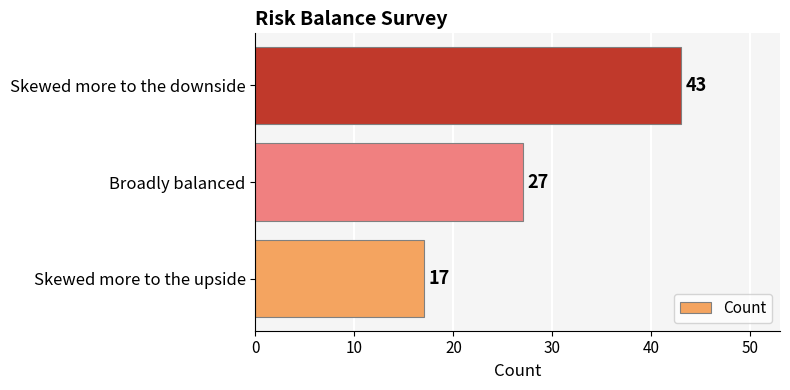

What is the difference between the maximum and second lowest values?

16